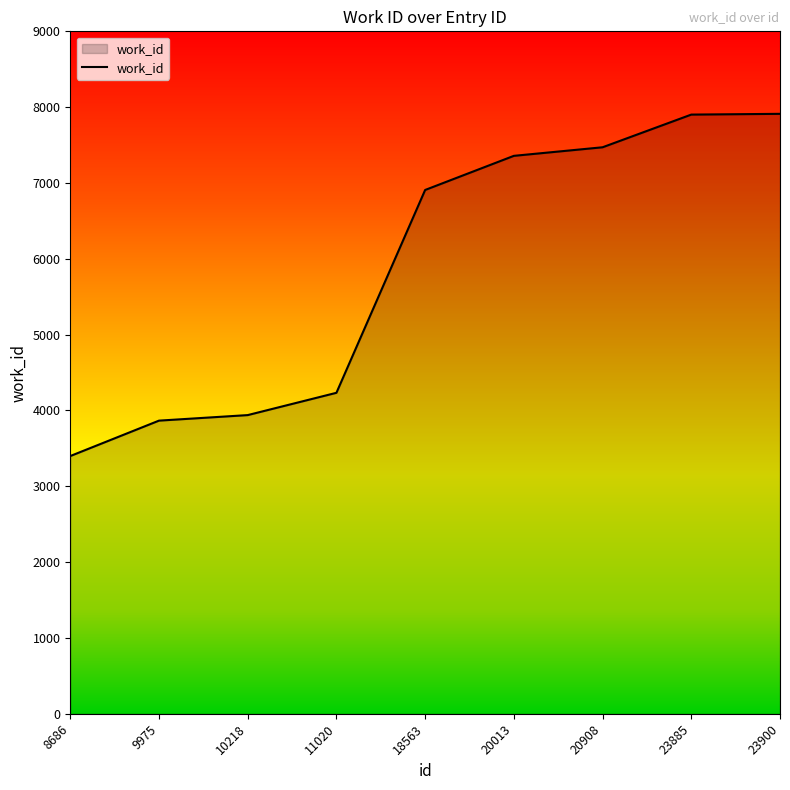

Approximately how many times larger is the value at 11020 compared to 23900?

0.5